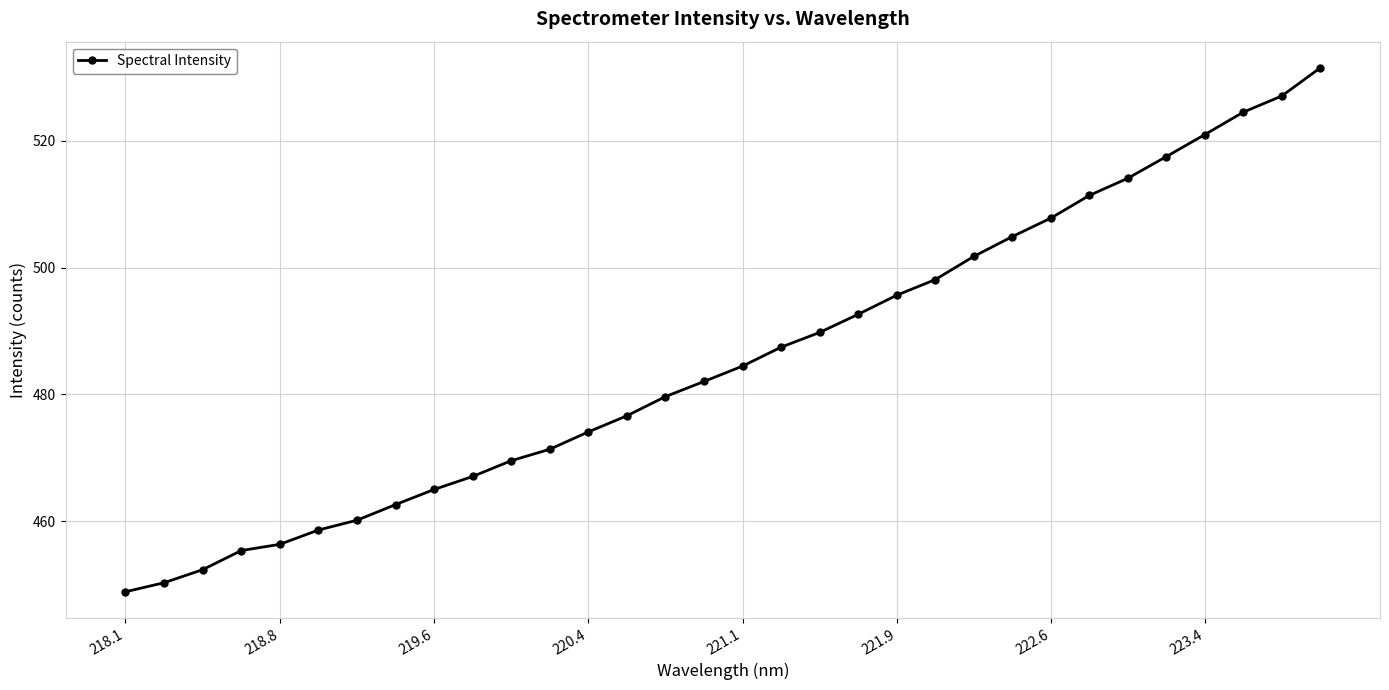

What is the sum of all values?

15539.3